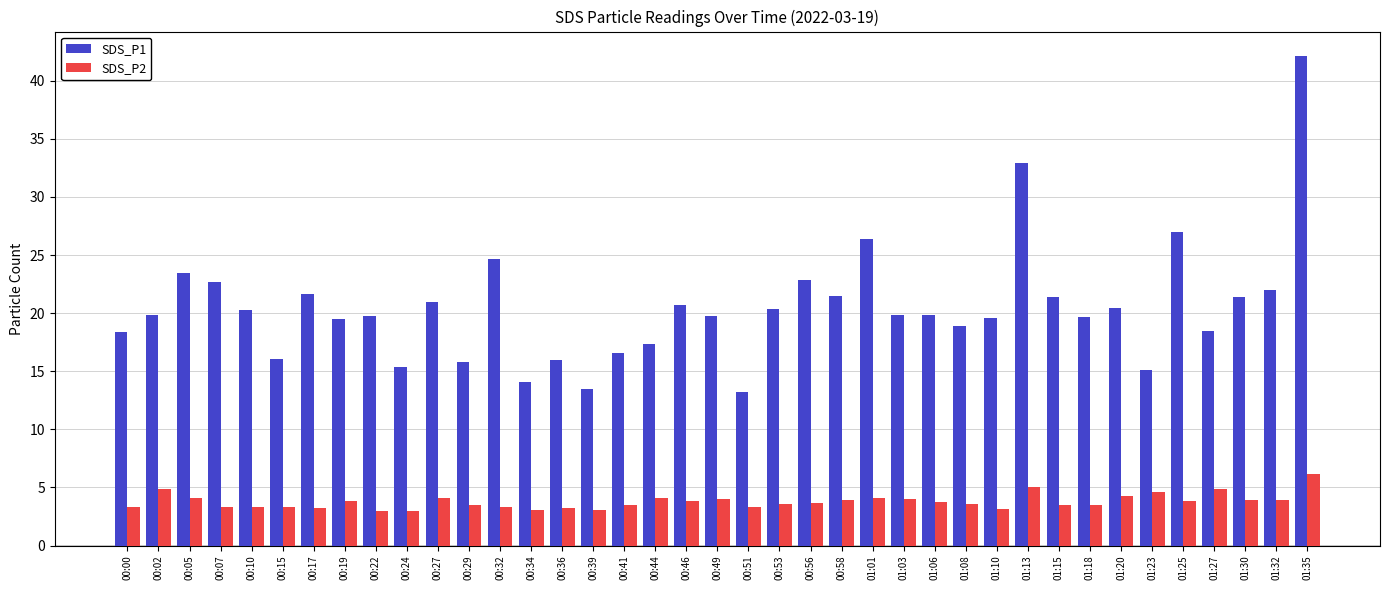

The value of SDS_P2 at 01:30 is 2.0. True or false?

False